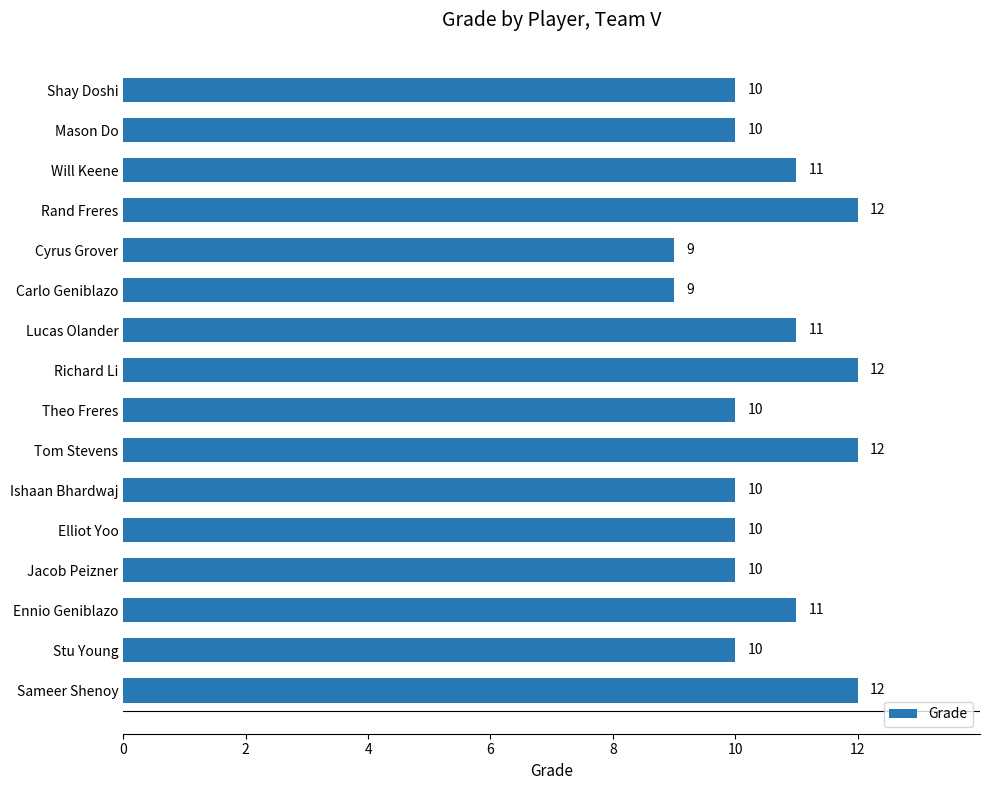

Reading bottom to top, what are all the values shown in this chart?

12	10	11	10	10	10	12	10	12	11	9	9	12	11	10	10